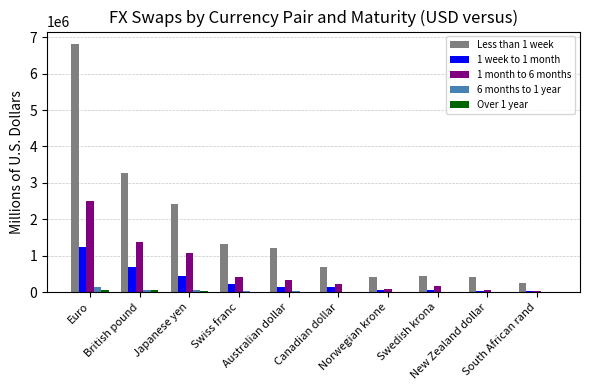

Is it true that 6 months to 1 year equals 69006 at British pound?

True